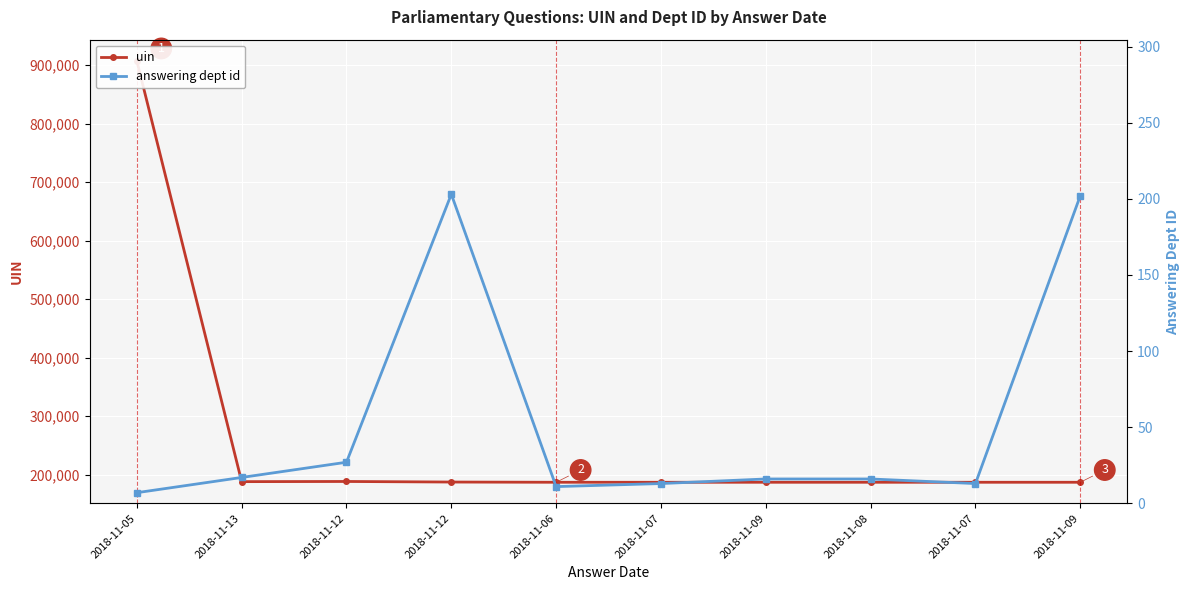

At which label does answering dept id first exceed 16?

2018-11-13